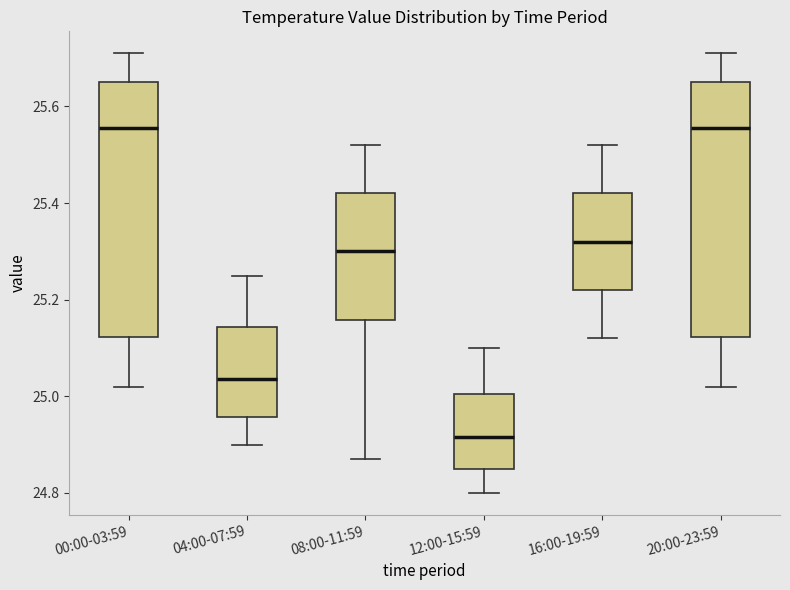

Reading left to right, transcribe this box plot: for each box, give where its median line is, the range the box spans, and where its two whiskers end, as read against the y-axis. The values are not printed on the chart, so give them approximately, as read against the axis.

00:00-03:59: median 25.56, box 25.12 to 25.66, whiskers 25.02 to 25.72
04:00-07:59: median 25.04, box 24.96 to 25.14, whiskers 24.90 to 25.26
08:00-11:59: median 25.30, box 25.16 to 25.42, whiskers 24.88 to 25.52
12:00-15:59: median 24.92, box 24.86 to 25.00, whiskers 24.80 to 25.10
16:00-19:59: median 25.32, box 25.22 to 25.42, whiskers 25.12 to 25.52
20:00-23:59: median 25.56, box 25.12 to 25.66, whiskers 25.02 to 25.72